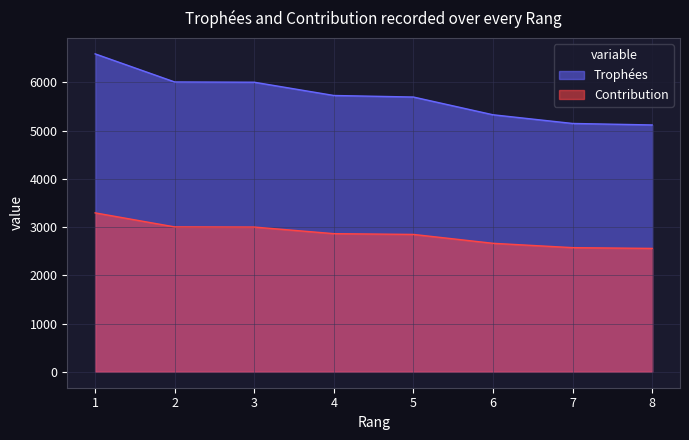

Reading left to right, extract all data points from this chart.

Trophées: 1=6593	2=6010	3=6005	4=5730	5=5698	6=5330	7=5150	8=5119
Contribution: 1=3296	2=3005	3=3002	4=2865	5=2849	6=2665	7=2575	8=2559